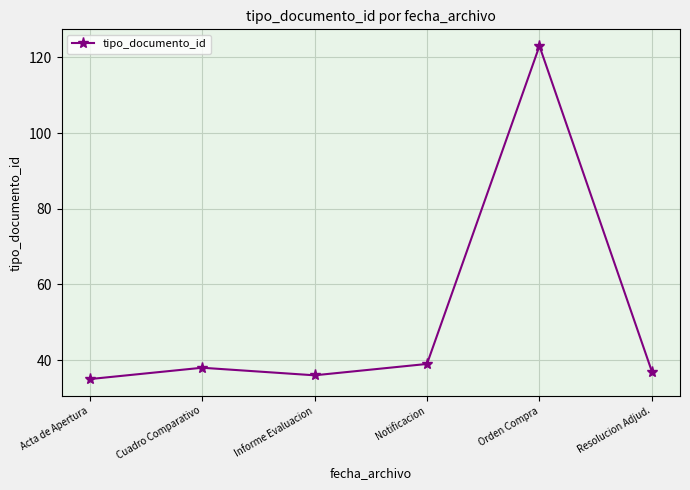

What is the change in value from Cuadro Comparativo to Notificacion?

+1